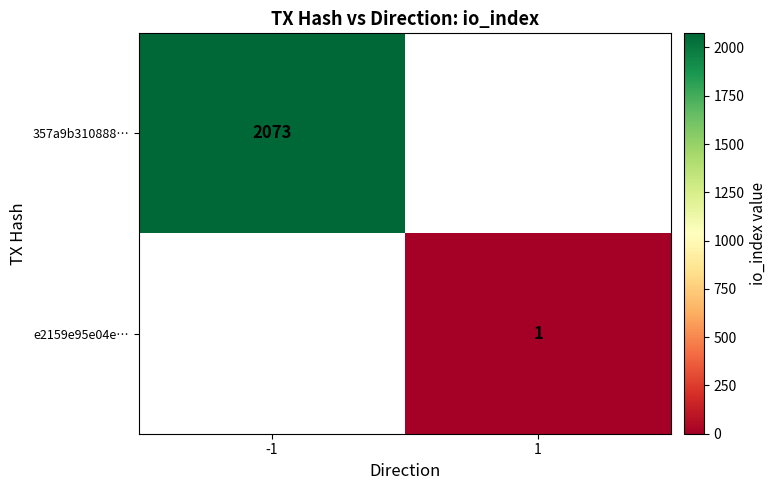

True or false: e2159e95e04e… has a value of 2 at 1.

False